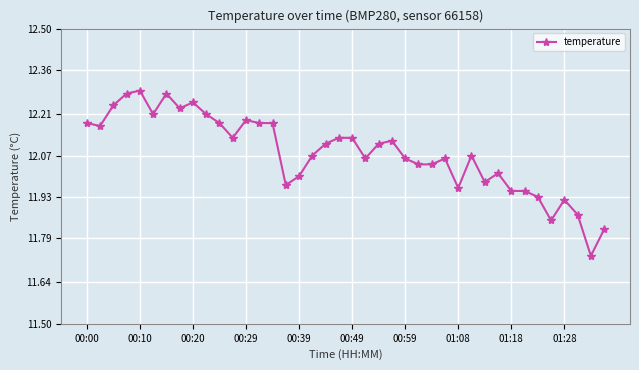

What is the difference between the maximum and minimum values?

0.6